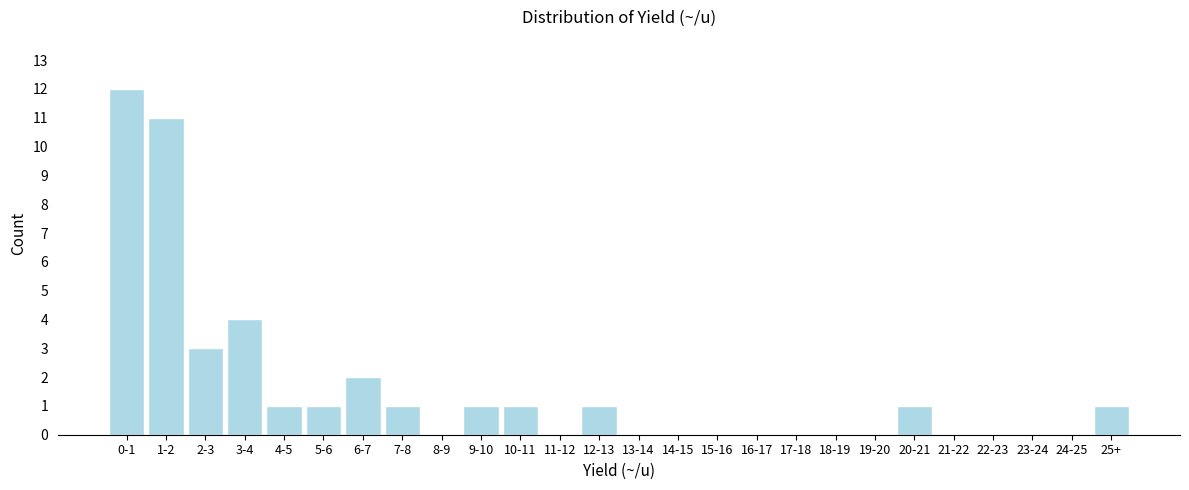

Reading left to right, what are all the values shown in this chart?

0-1=12	1-2=11	2-3=3	3-4=4	4-5=1	5-6=1	6-7=2	7-8=1	8-9=0	9-10=1	10-11=1	11-12=0	12-13=1	13-14=0	14-15=0	15-16=0	16-17=0	17-18=0	18-19=0	19-20=0	20-21=1	21-22=0	22-23=0	23-24=0	24-25=0	25+=1